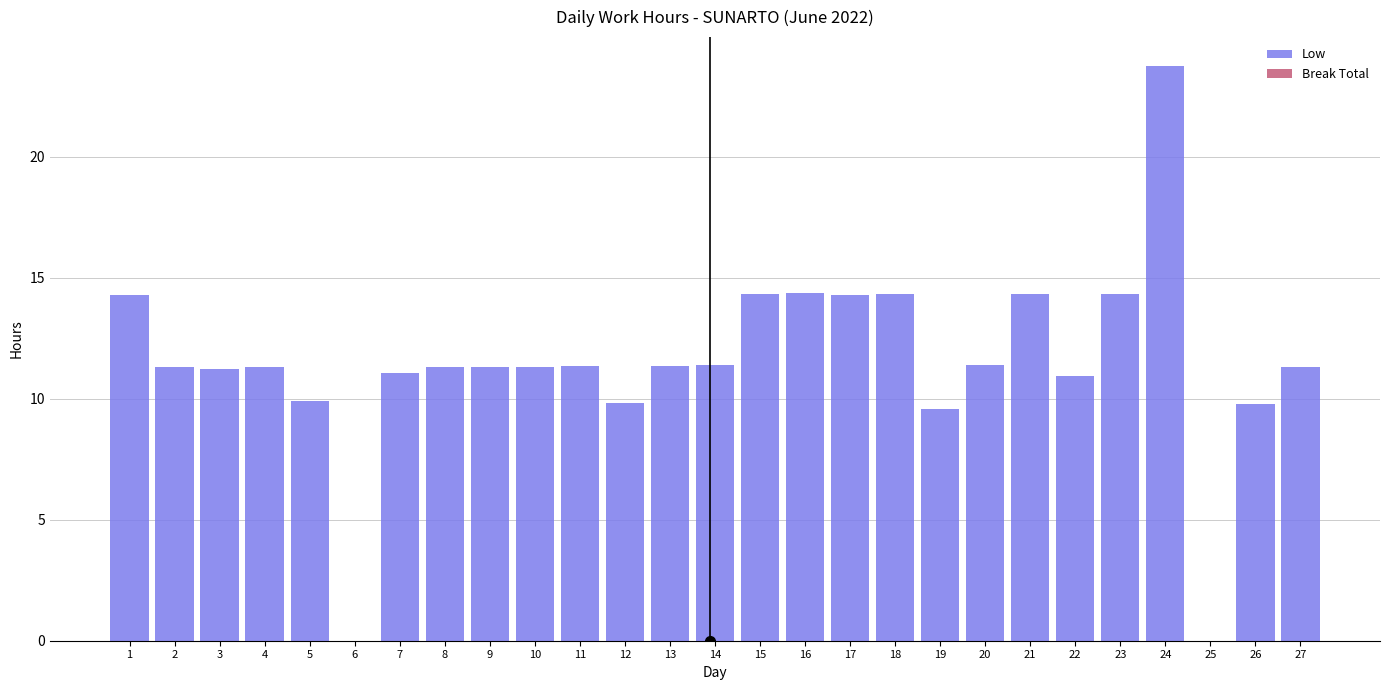

What is the sum of all values?

309.8